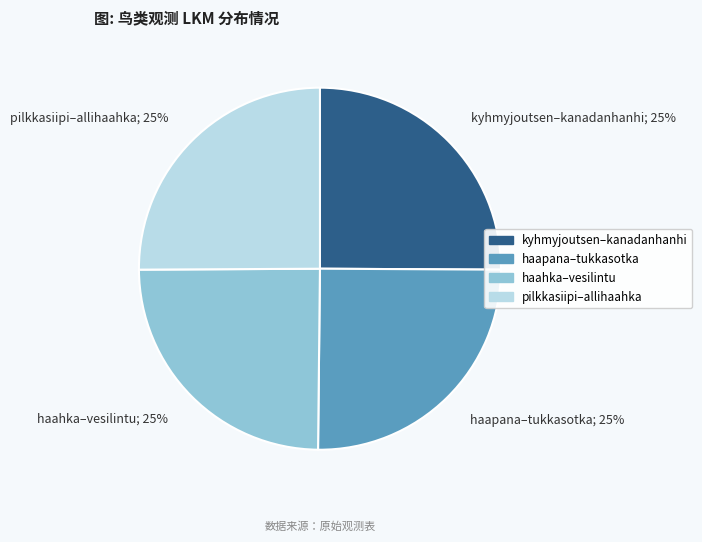

Does any single category account for the majority?

No